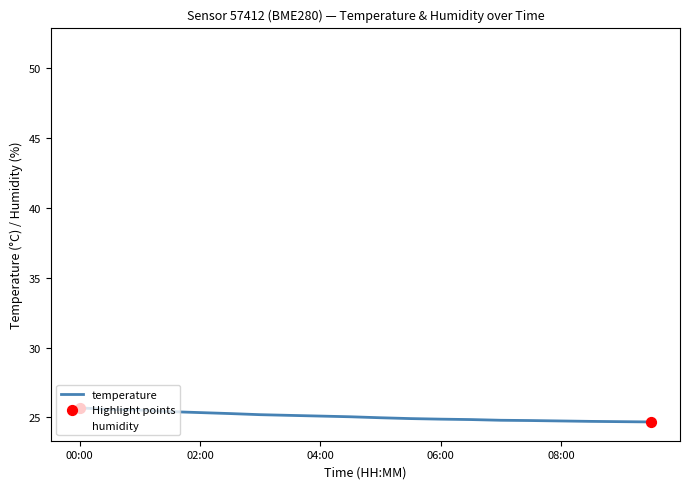

Rank the series by their maximum value, from highest to lowest.

humidity, temperature